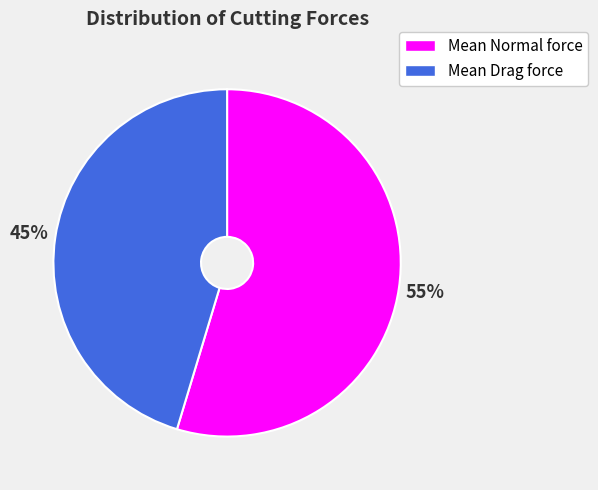

What is the largest slice in the pie chart?

Mean Normal force